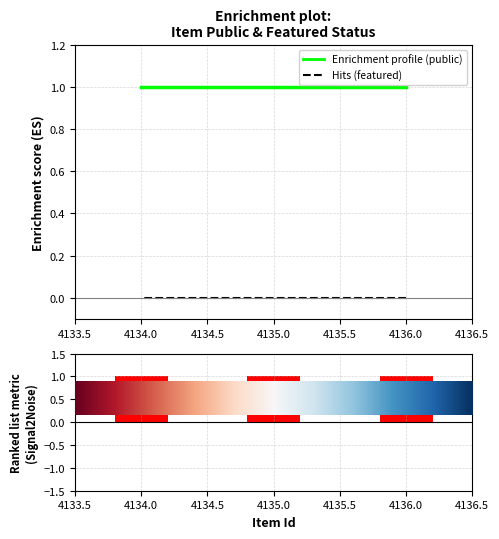

Which series has the widest spread of values?

public